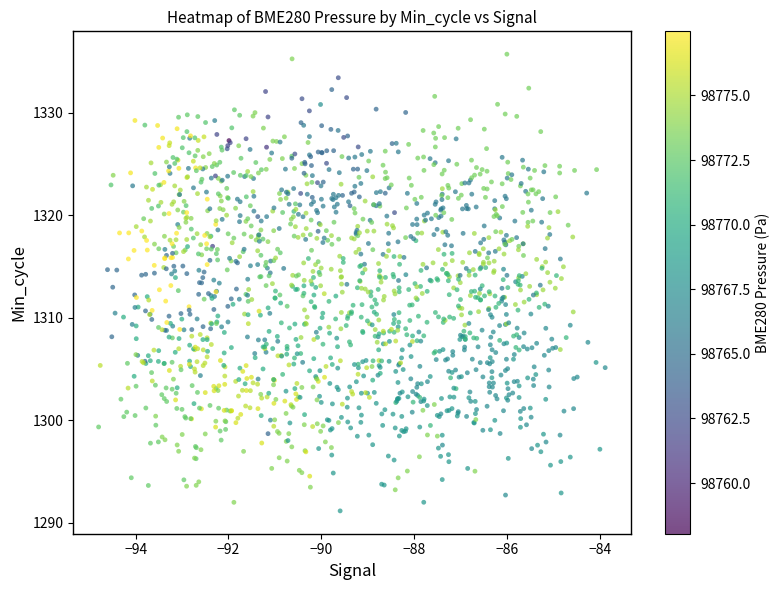

What is the range of Y values (max minus min)?

44.6